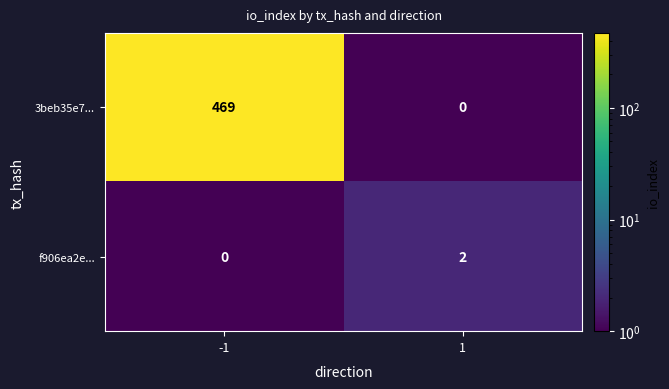

True or false: f906ea2e... has a value of 3 at 1.

False